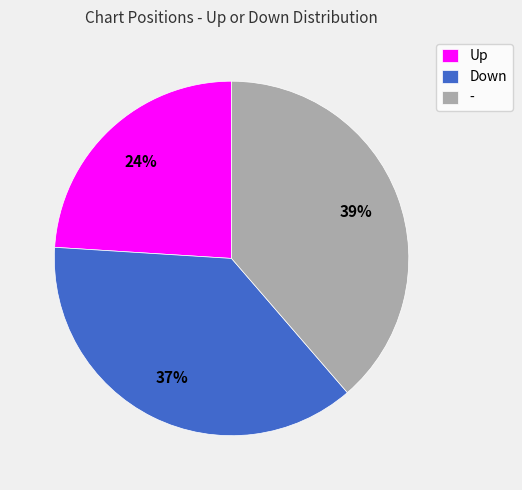

What percentage is the - slice, to the nearest percent?

39%